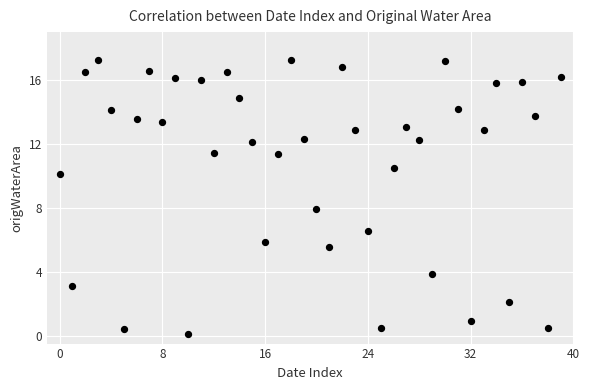

What is the range of Y values (max minus min)?

17.2